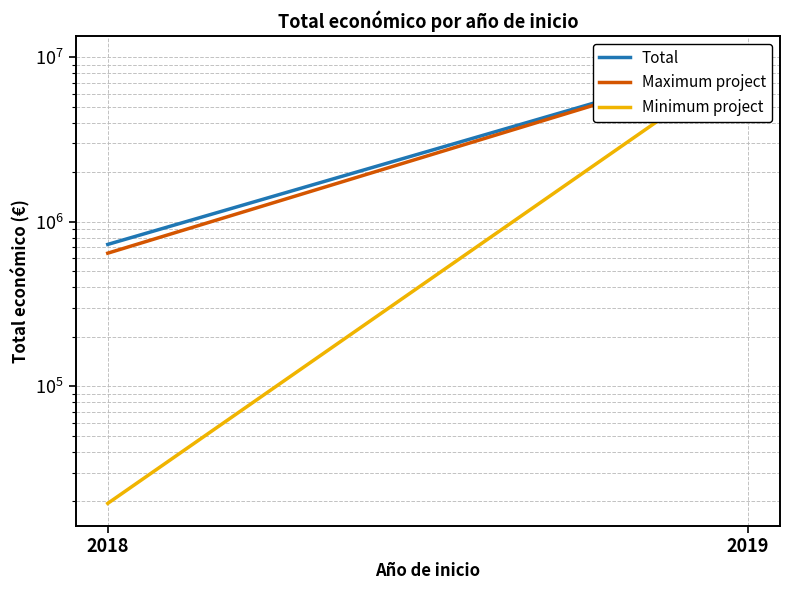

What is the total value across all series at 2019?

29543796